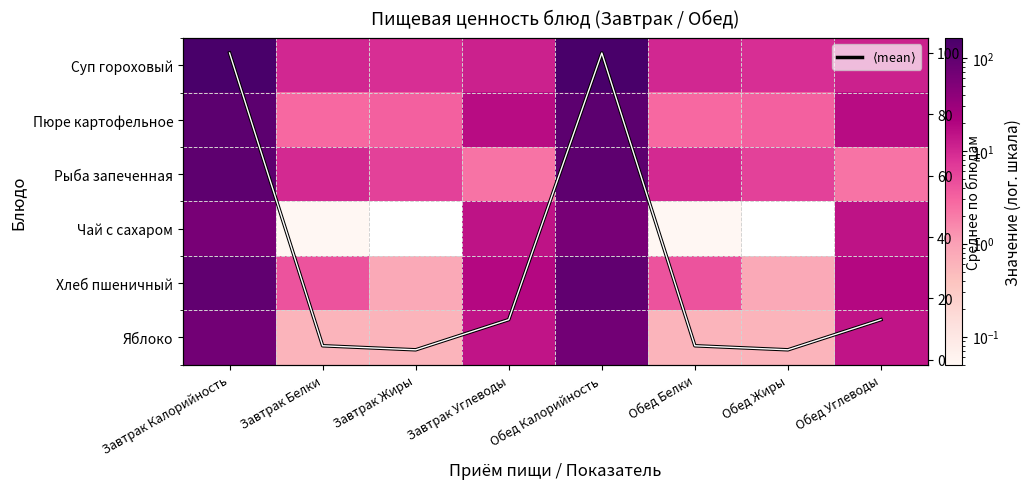

At which category does the chart reach its minimum across all series?

Завтрак Жиры